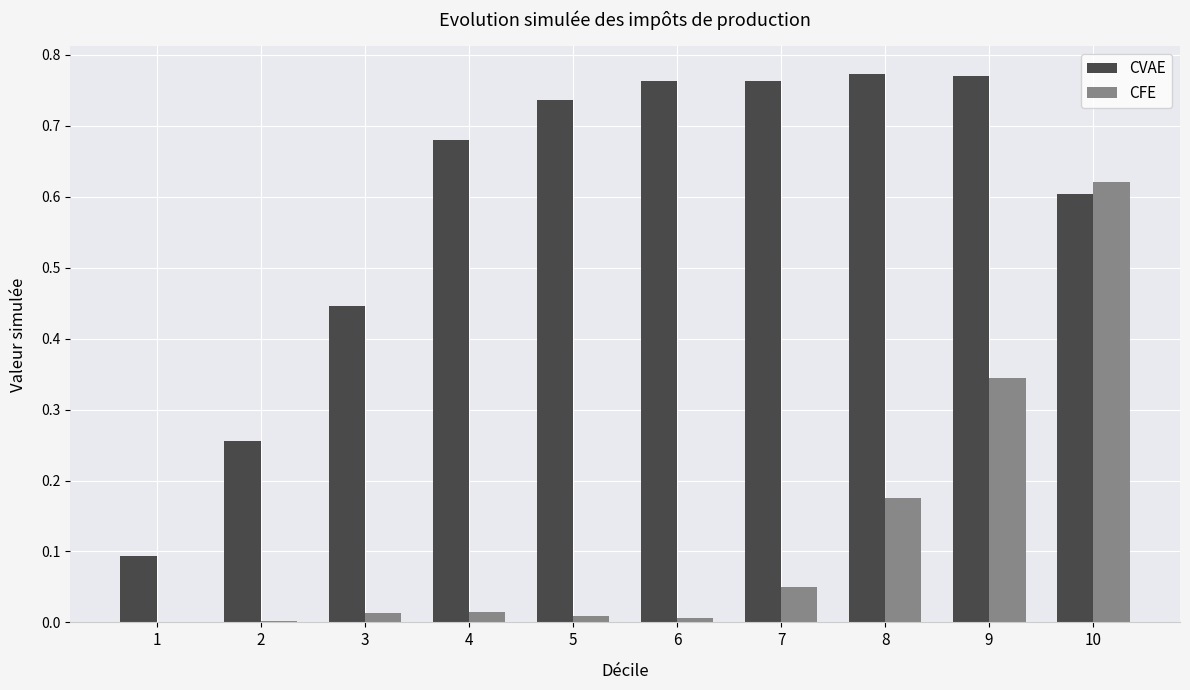

Which series changed the most between 1 and 10?

CFE